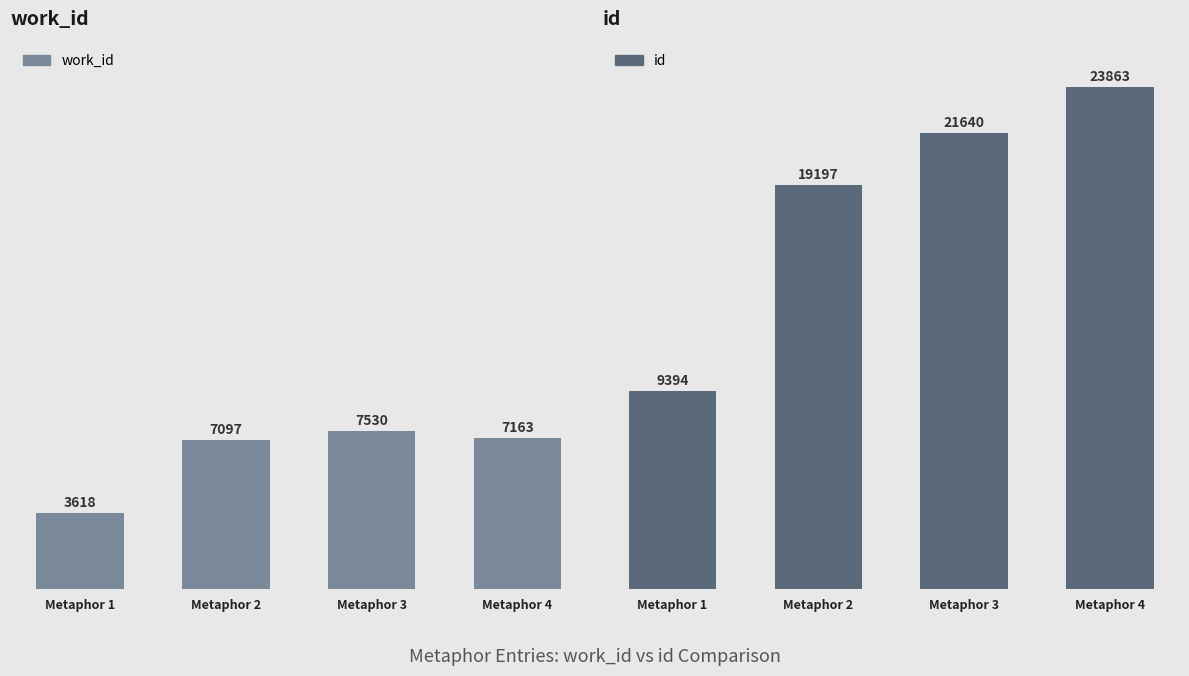

At how many categories does at least one series exceed 12843?

3